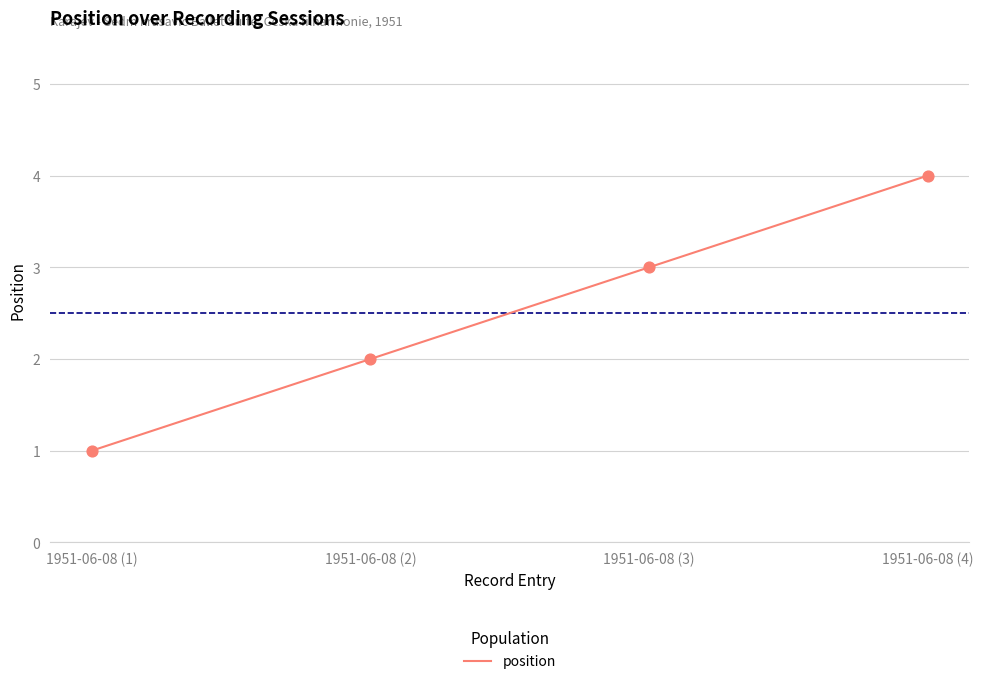

What is the change in value from 1951-06-08 (1) to 1951-06-08 (4)?

+3